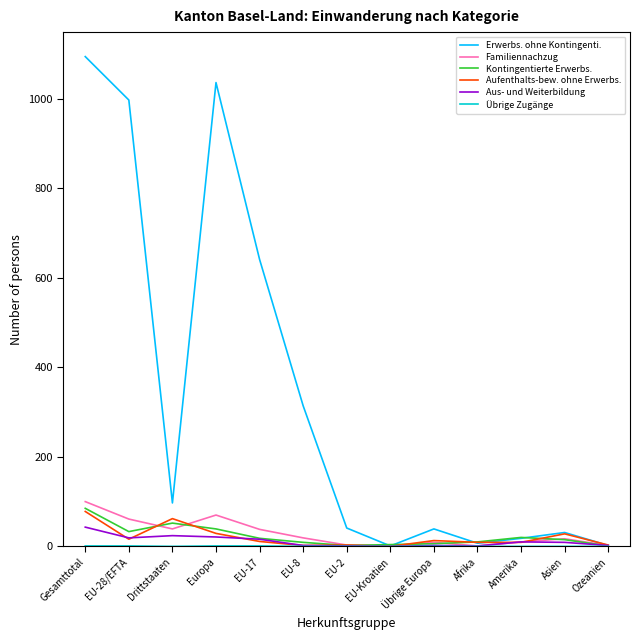

At which category is the sum across all series the highest?

Gesamttotal